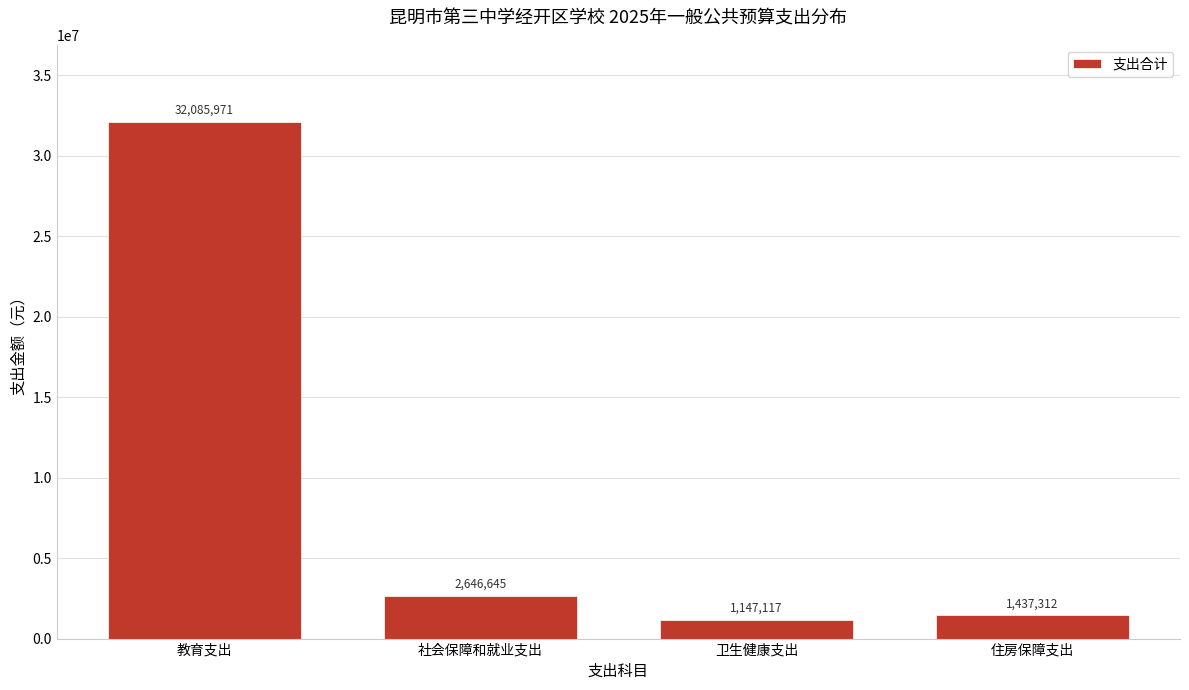

At which label does the data first exceed 2646645?

教育支出